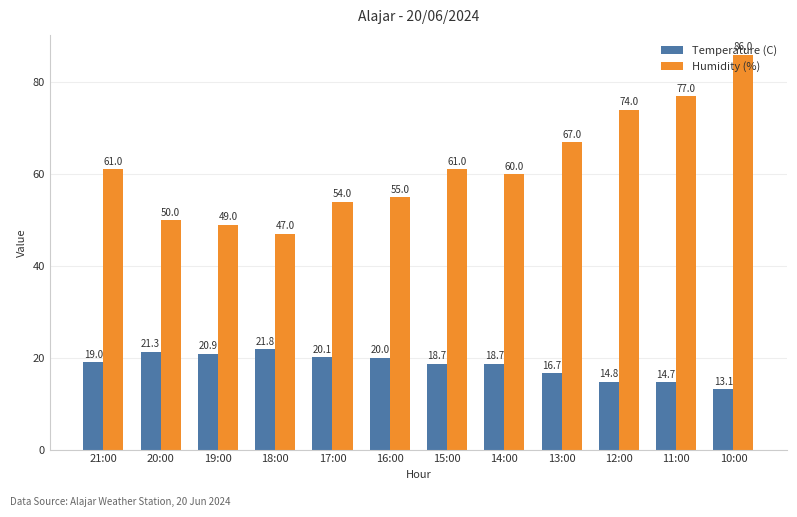

How many data points in Temperature (C) are less than 19?

6